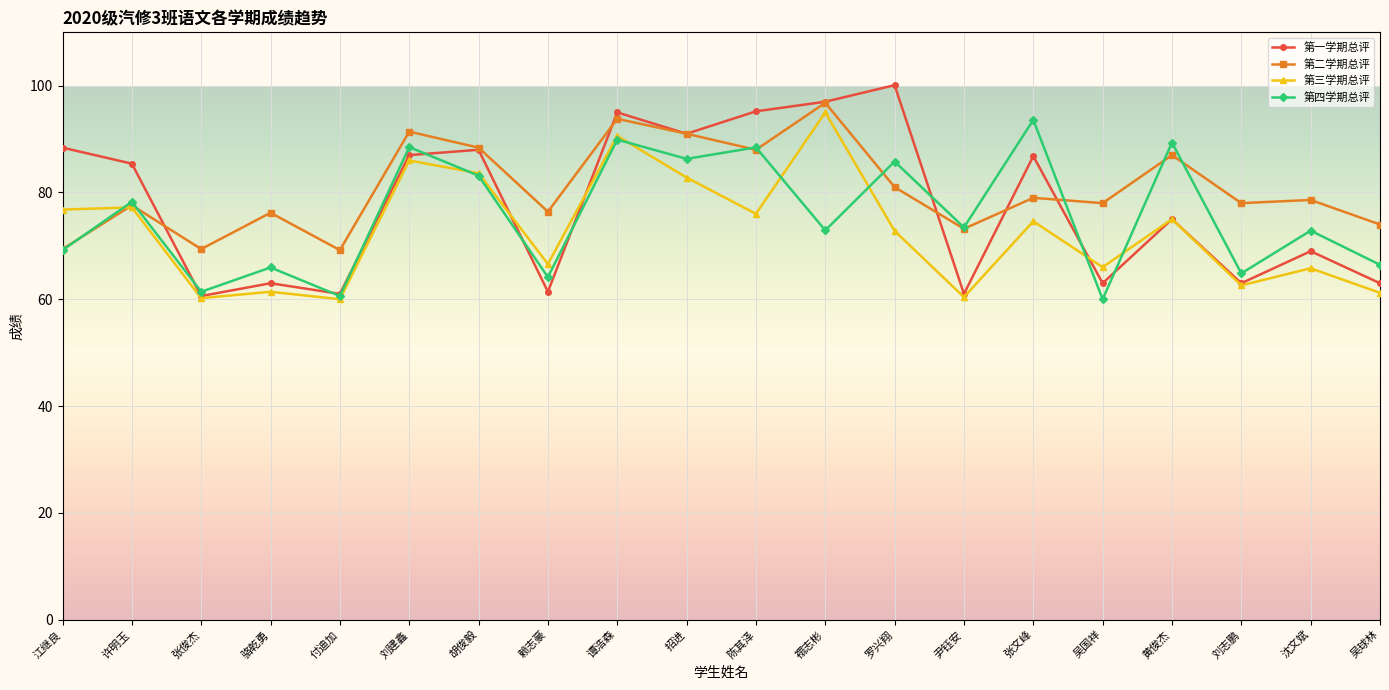

What is the difference between the maximum and minimum values in the 第二学期总评 series?

27.6